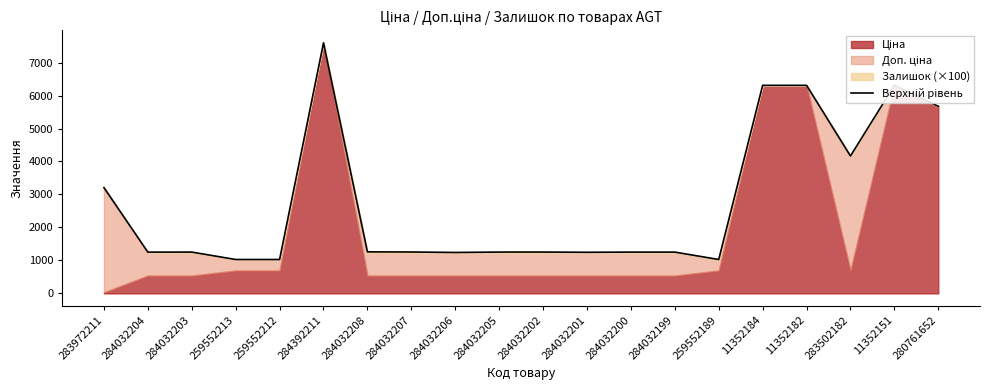

Rank the categories by value from highest to lowest.

284392211, 11352182, 11352151, 11352184, 280761652, 283502182, 283972211, 284032208, 284032207, 284032202, 284032205, 284032203, 284032199, 284032200, 284032204, 284032201, 284032206, 259552212, 259552213, 259552189